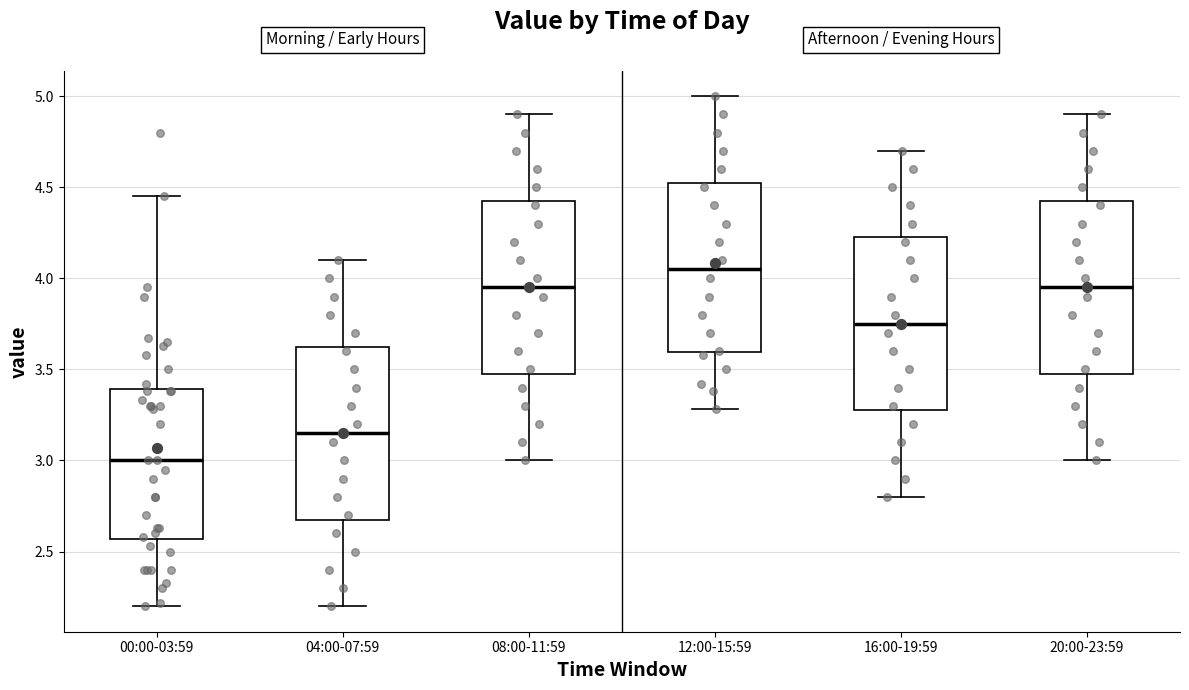

Where does the upper whisker of the box for 16:00-19:59 end on the y-axis? The values are not printed on the chart, so give them approximately, as read against the axis.

4.70